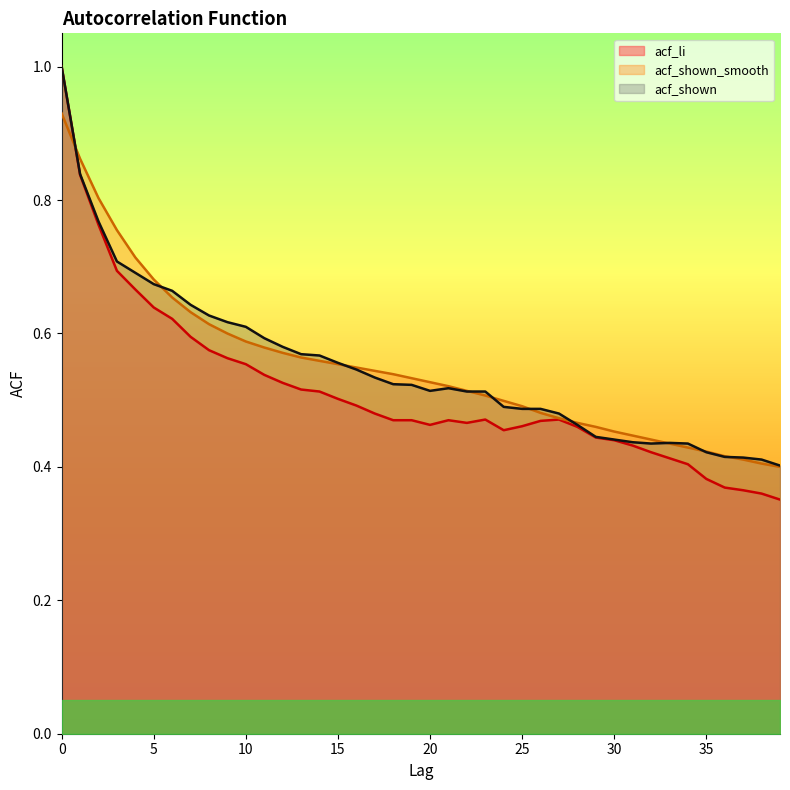

How many intersections are there between acf_shown_smooth and acf_li?

1